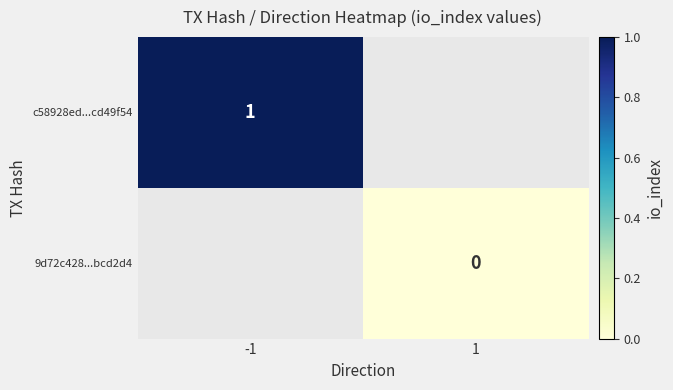

True or false: c58928ed...cd49f54 has a value of 0.7 at -1.

False